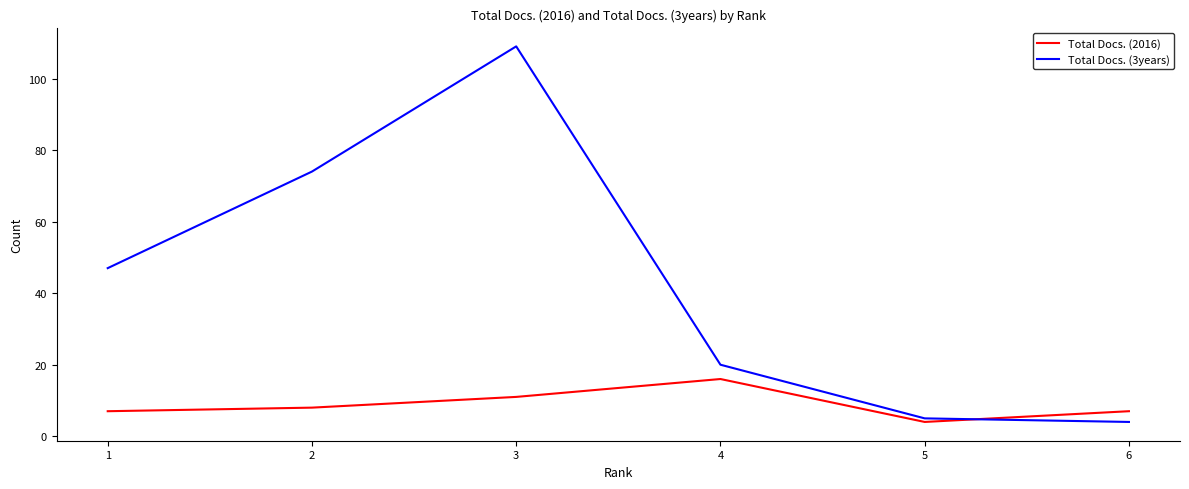

Which series has the largest range (max minus min)?

Total Docs. (3years)